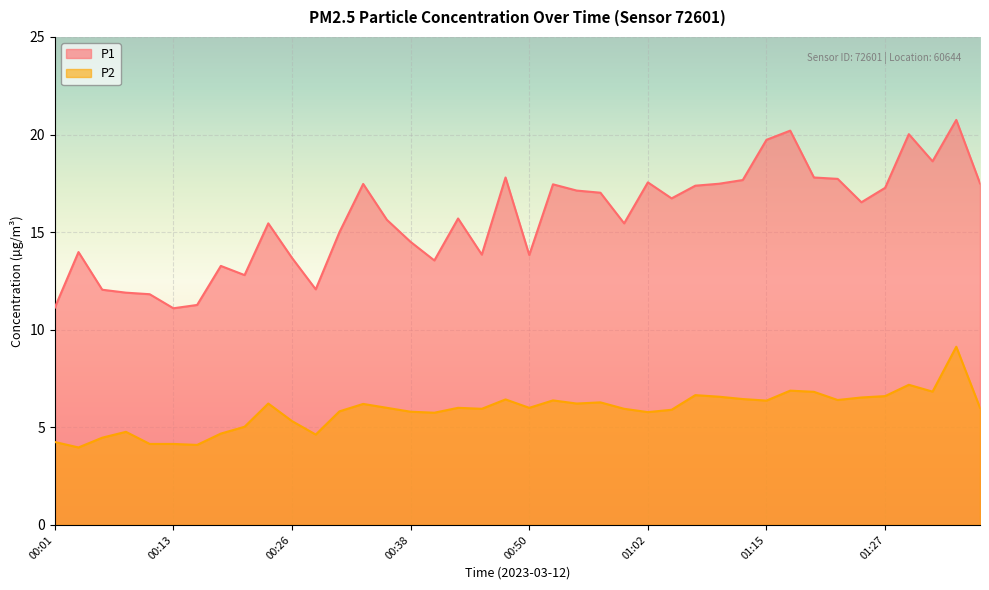

At which label does P2 first exceed 6?

00:23